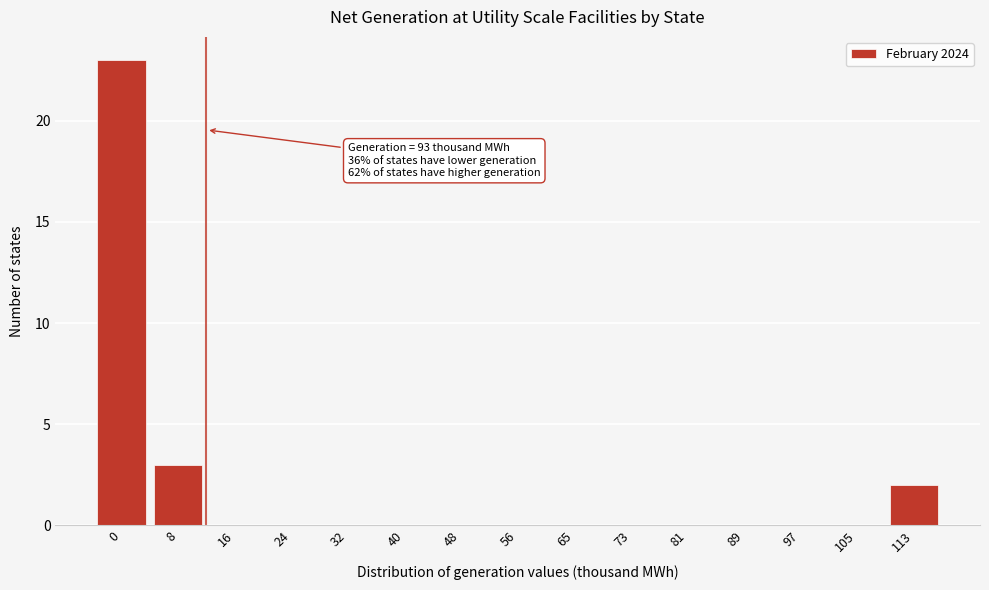

Reading left to right, transcribe all the data shown in this chart.

0=23	8=3	16=0	24=0	32=0	40=0	48=0	56=0	65=0	73=0	81=0	89=0	97=0	105=0	113=2